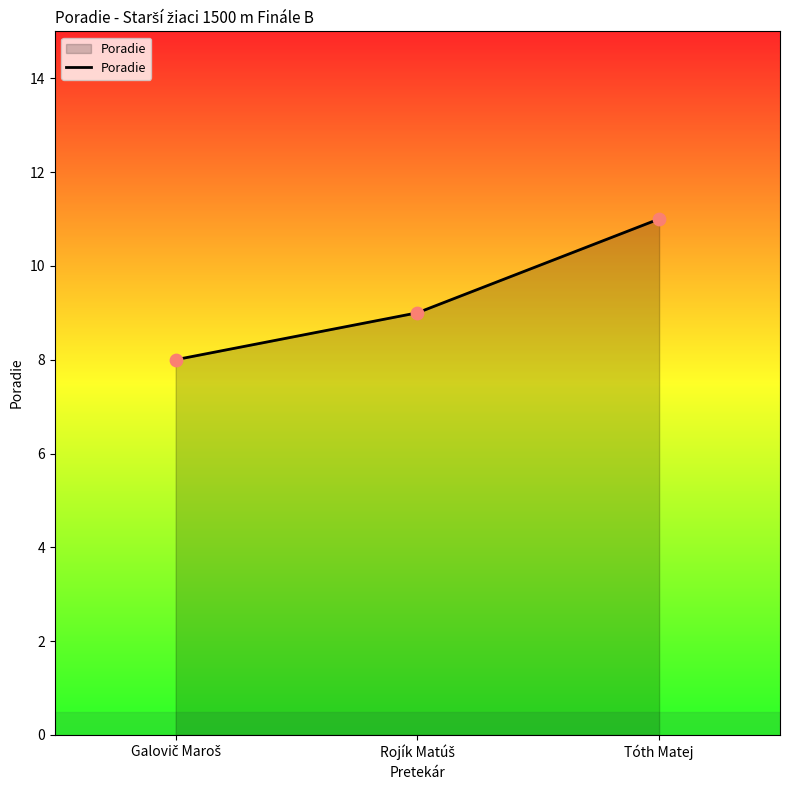

What is the average value?

9